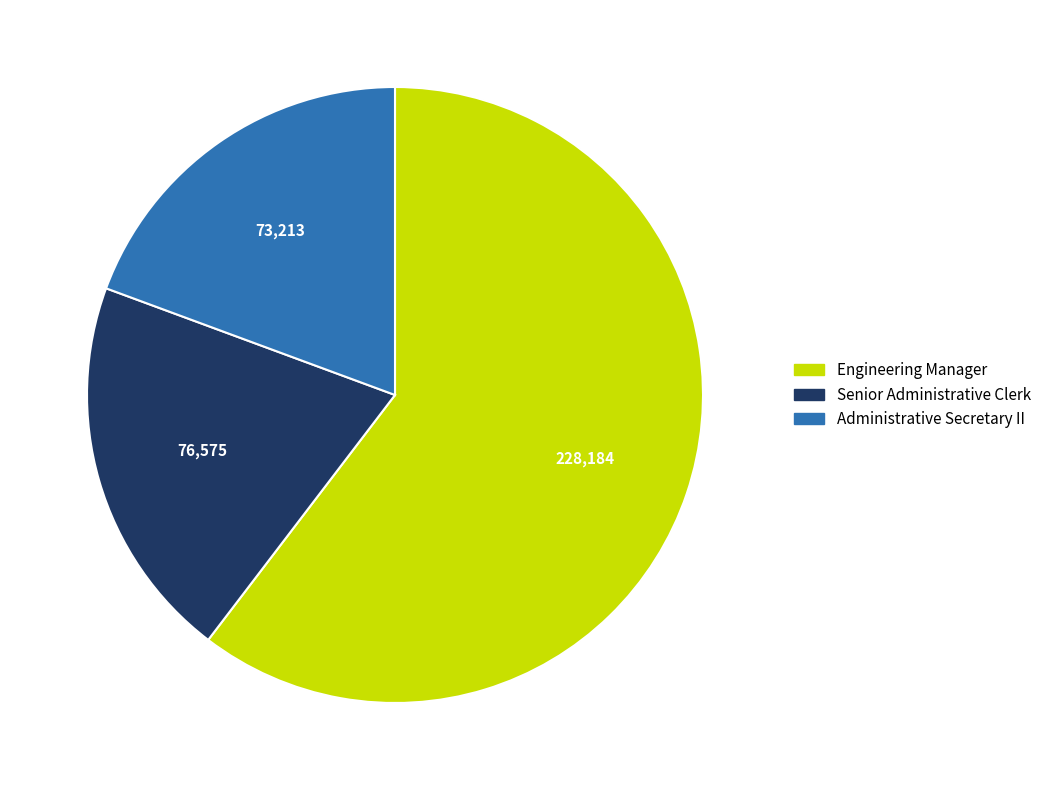

Do Senior Administrative Clerk and Administrative Secretary II together represent more than half of the pie?

No